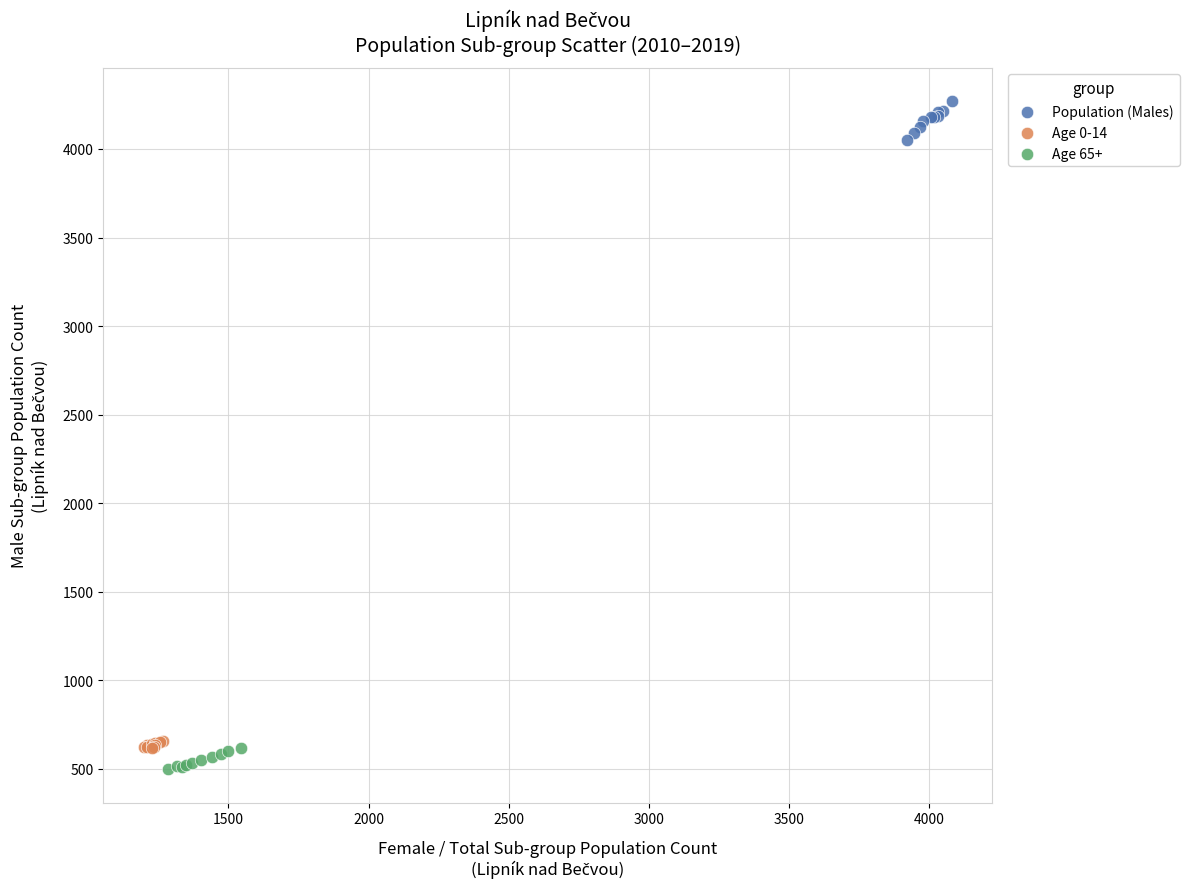

Which series reaches the maximum Y coordinate?

Population (Males)